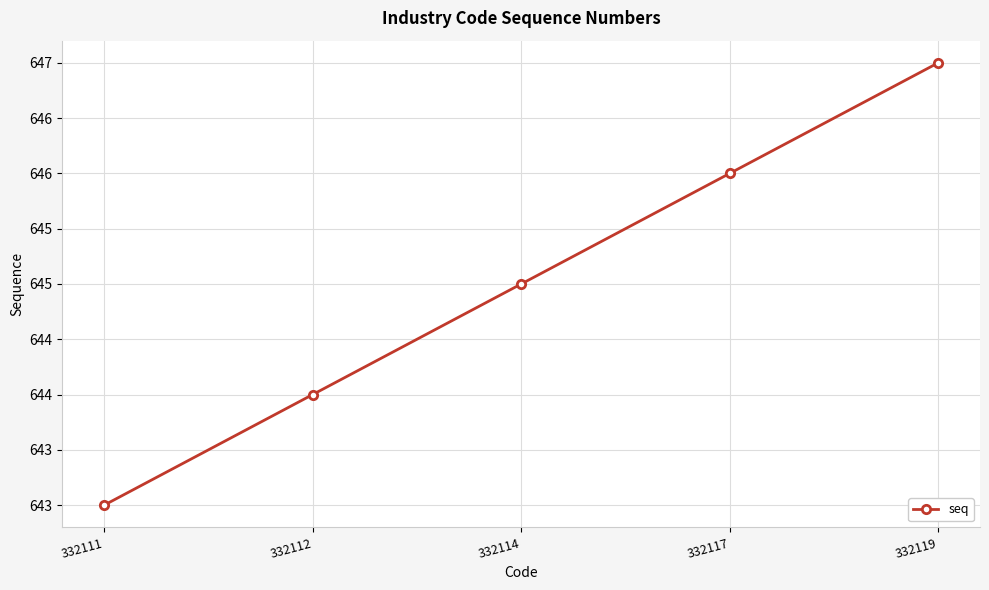

Between 332117 and 332111, which is larger?

332117